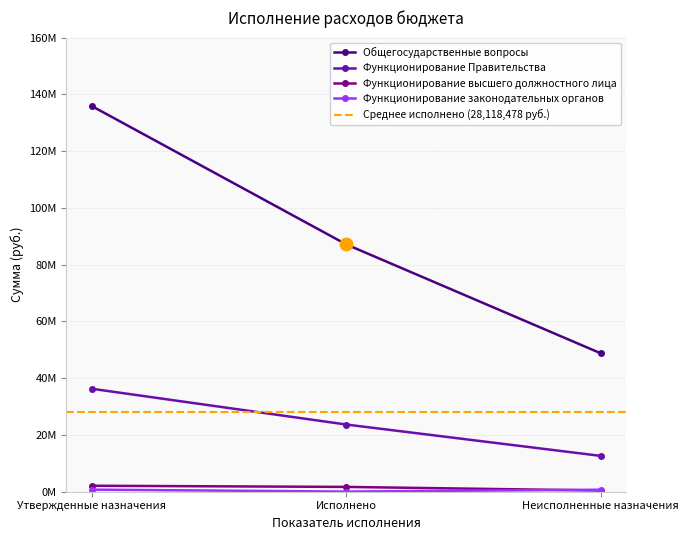

Read the Функционирование высшего должностного лица value at Неисполненные назначения.

413445.3